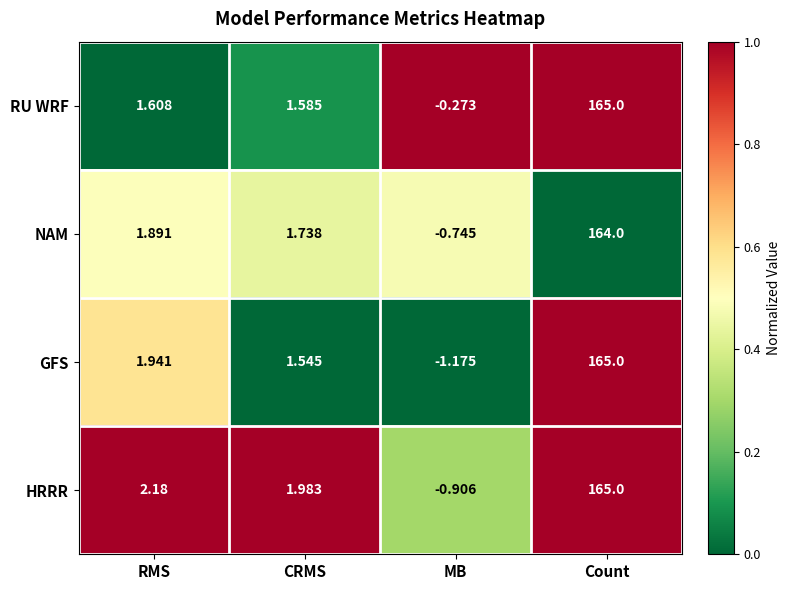

At which category does the chart reach its peak across all series?

Count